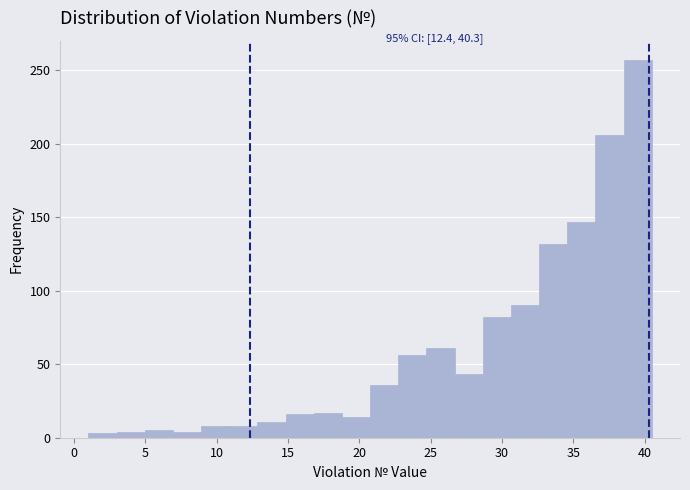

Read against the x-axis, roughly where is the centre of the tallest bar?

39.5